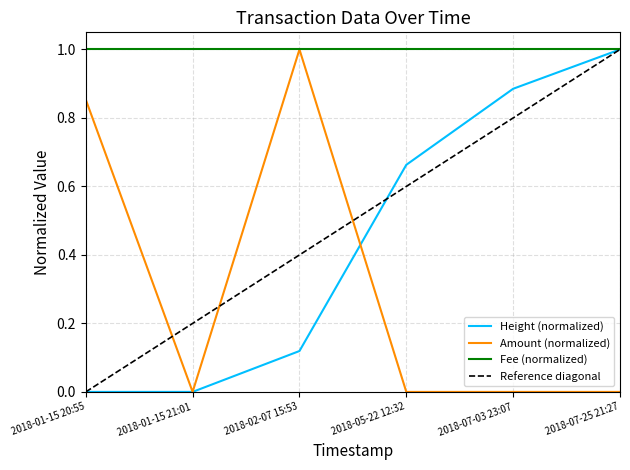

The value of Fee (normalized) at 2018-07-25 21:27 is 1.0. True or false?

True